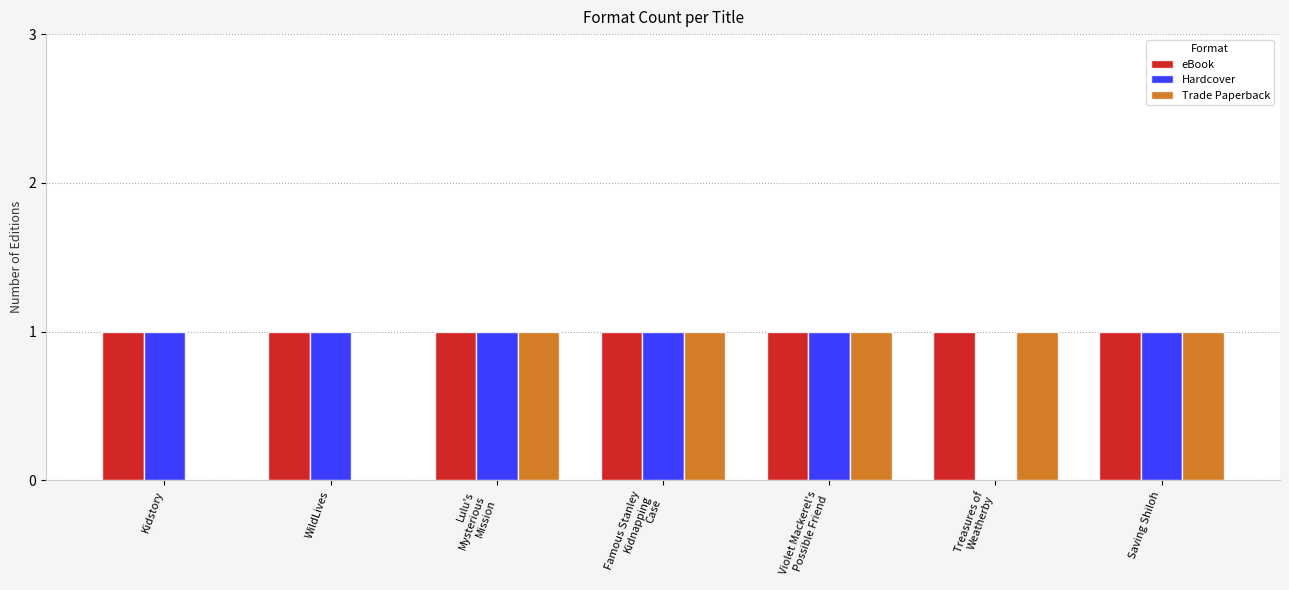

Count the Hardcover values in the range 1 to 2.

6